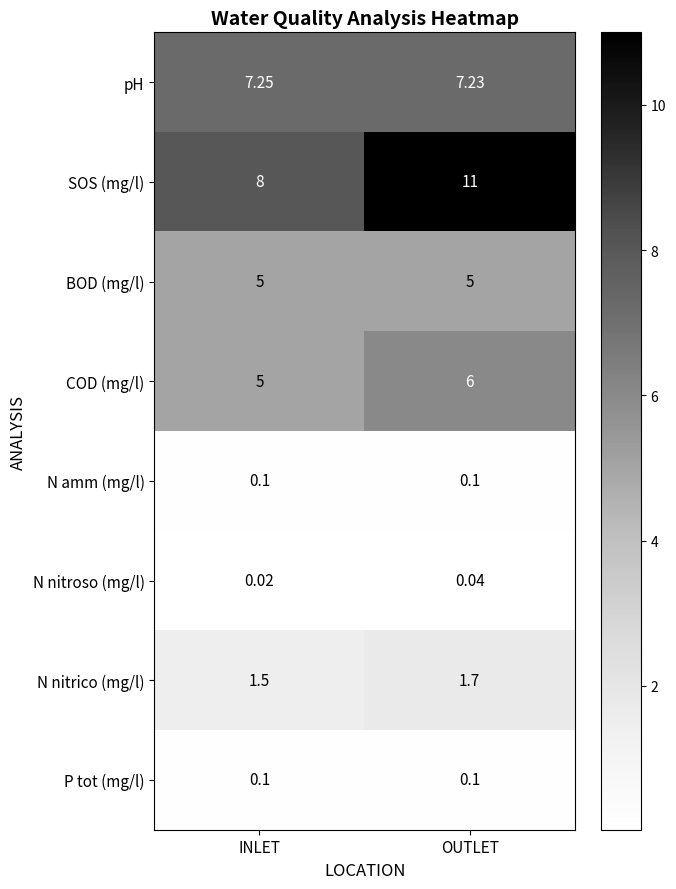

Which label corresponds to the largest value in the chart?

OUTLET